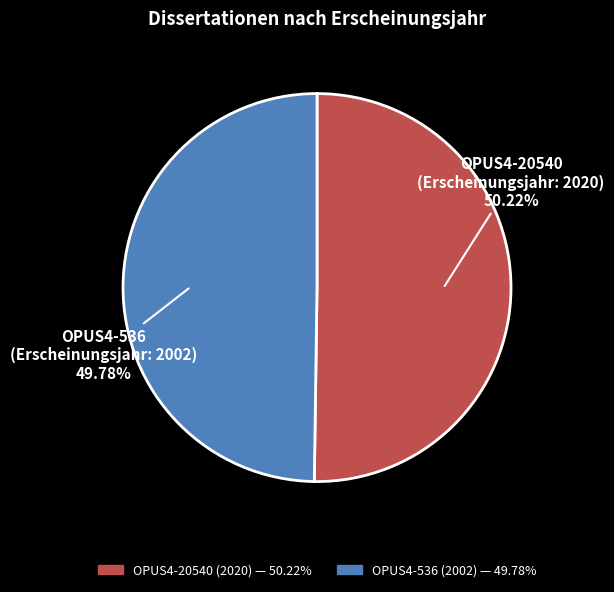

Is there a majority slice in this chart?

Yes